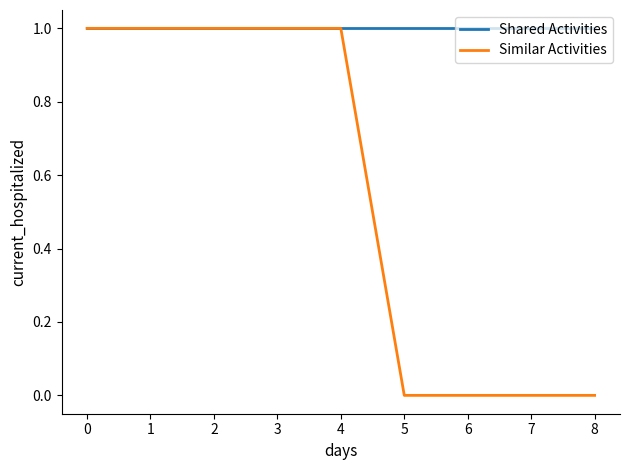

What are all the series names shown in the legend?

Shared Activities, Similar Activities